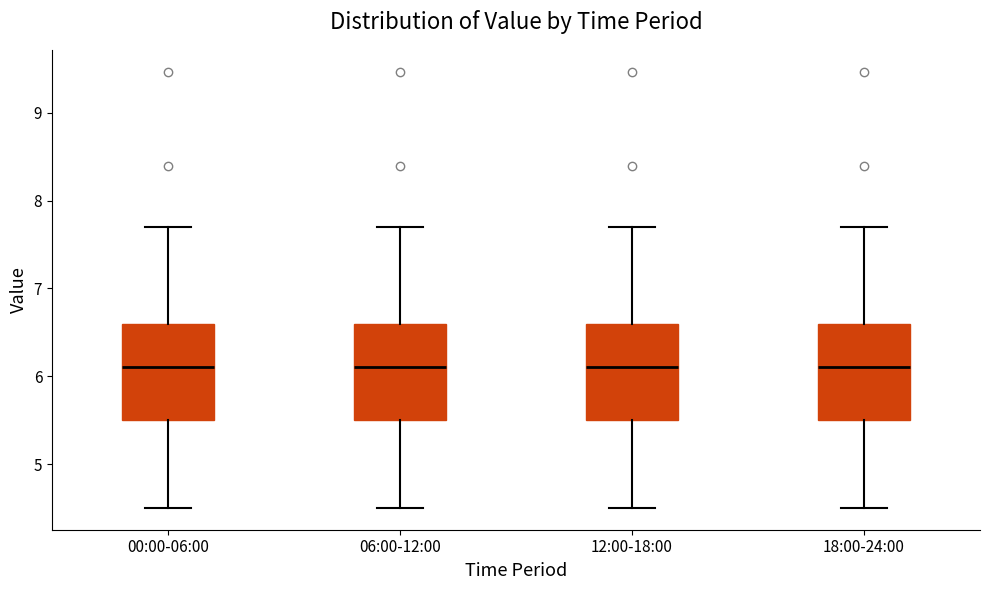

Reading left to right, transcribe this box plot: for each box, give where its median line is, the range the box spans, and where its two whiskers end, as read against the y-axis. The values are not printed on the chart, so give them approximately, as read against the axis.

00:00-06:00: median 6.1, box 5.5 to 6.6, whiskers 4.5 to 7.7
06:00-12:00: median 6.1, box 5.5 to 6.6, whiskers 4.5 to 7.7
12:00-18:00: median 6.1, box 5.5 to 6.6, whiskers 4.5 to 7.7
18:00-24:00: median 6.1, box 5.5 to 6.6, whiskers 4.5 to 7.7